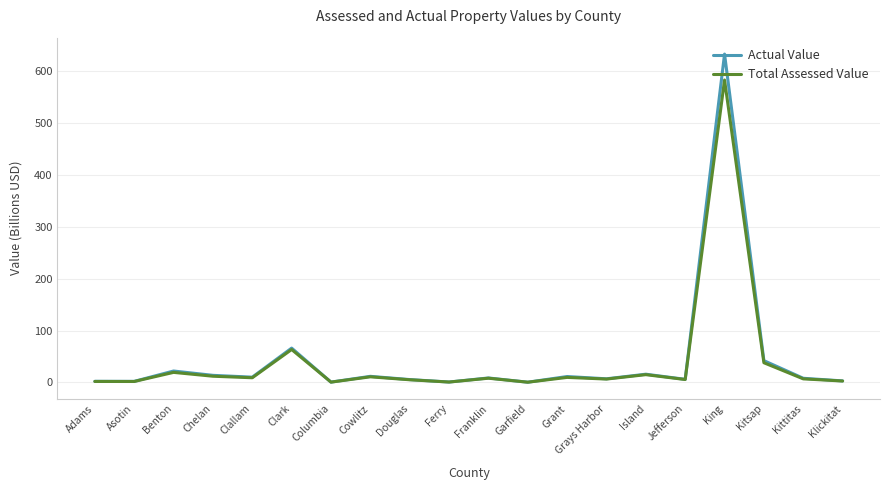

The value of Actual Value at Island is 15.7. True or false?

True